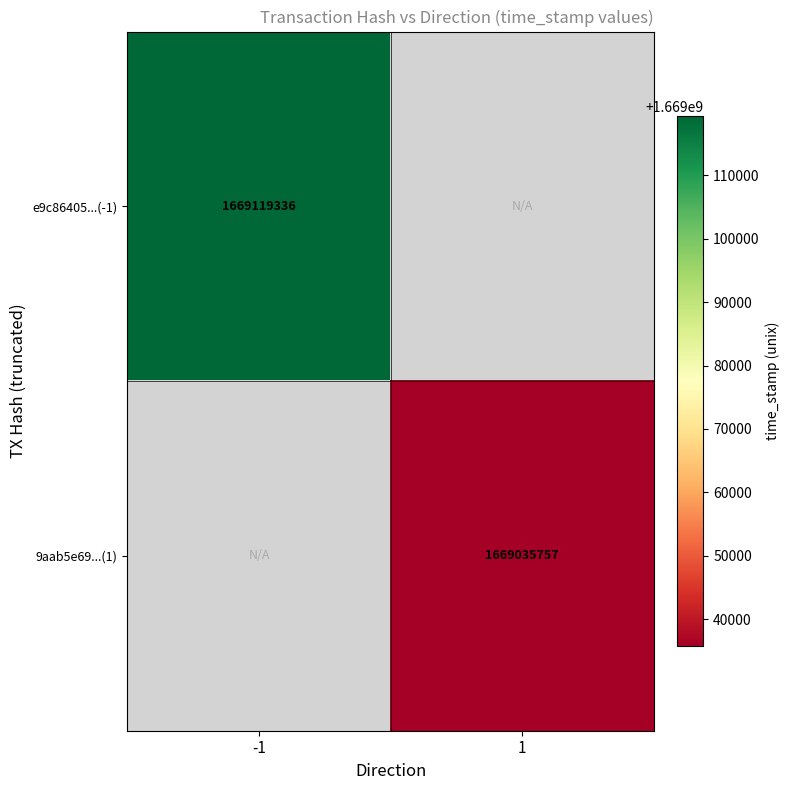

Count the number of data series in this chart.

2